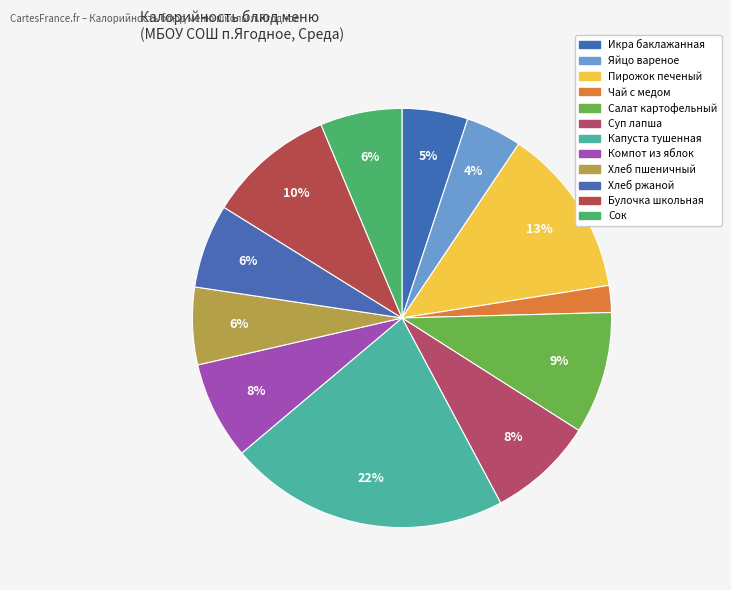

Does any single category account for the majority?

No